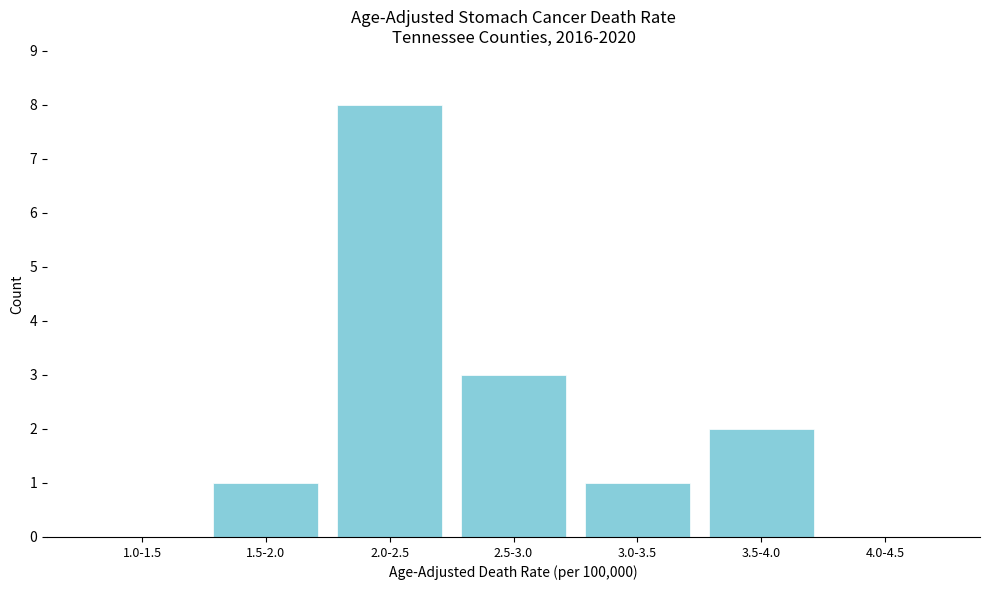

Reading left to right, extract all data points from this chart.

1.0-1.5=0	1.5-2.0=1	2.0-2.5=8	2.5-3.0=3	3.0-3.5=1	3.5-4.0=2	4.0-4.5=0